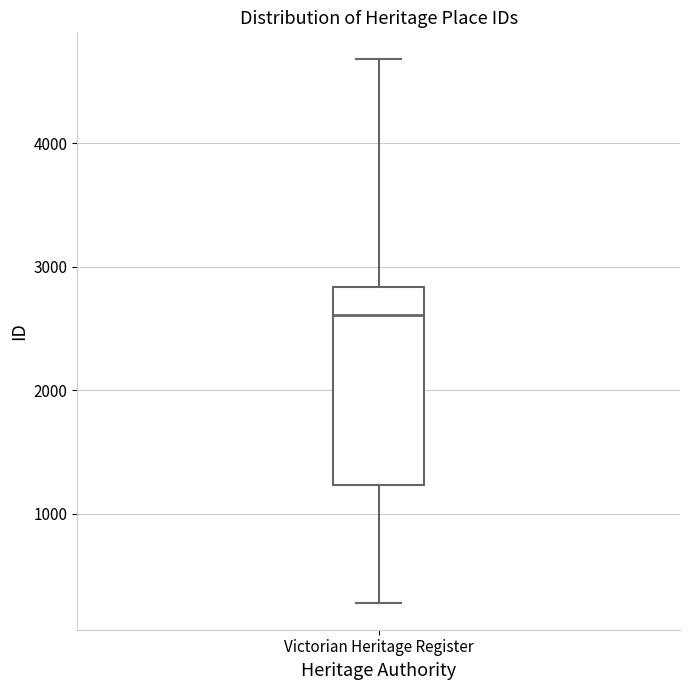

Where does the median line of the box for Victorian Heritage Register sit on the y-axis? The values are not printed on the chart, so give them approximately, as read against the axis.

2600